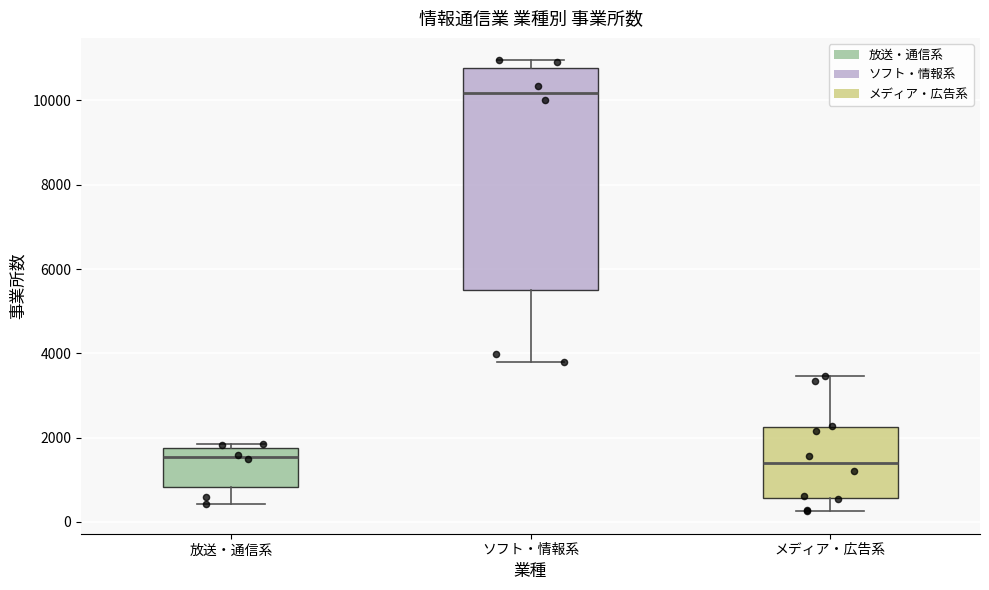

Reading left to right, transcribe this box plot: for each box, give where its median line is, the range the box spans, and where its two whiskers end, as read against the y-axis. The values are not printed on the chart, so give them approximately, as read against the axis.

放送・通信系: median 1600, box 800 to 1800, whiskers 400 to 1800 (just above the box's upper edge)
ソフト・情報系: median 10200, box 5400 to 10800, whiskers 3800 to 11000
メディア・広告系: median 1400, box 600 to 2200, whiskers 200 to 3400